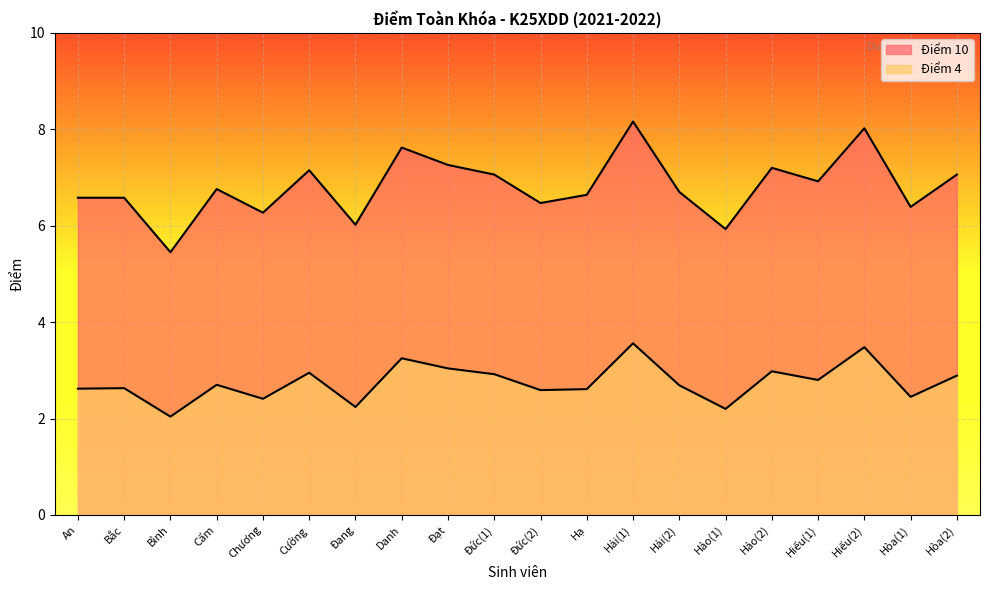

What is the highest value of the Điểm 10 series?

8.2